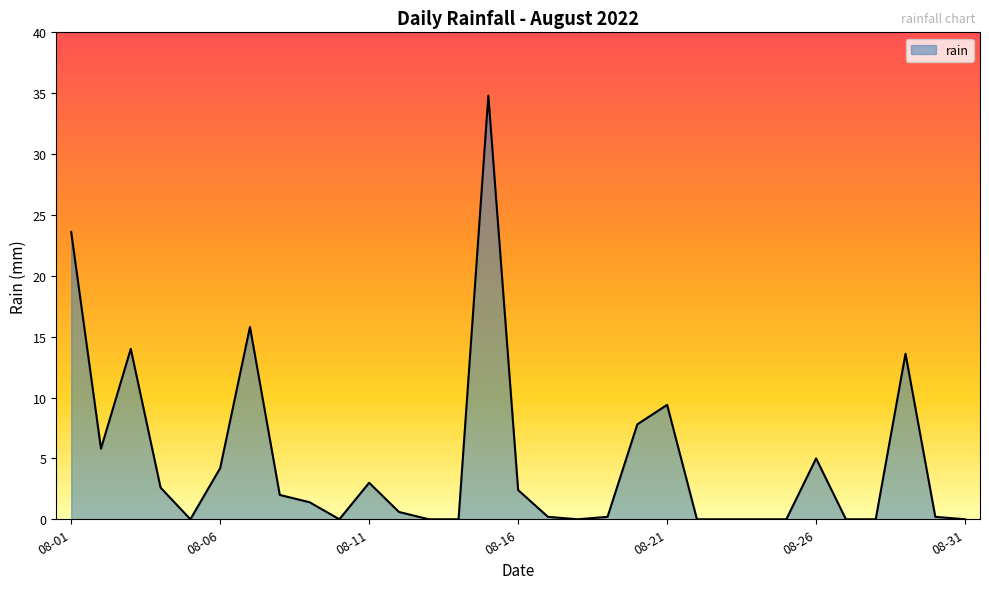

What is the greatest value displayed?

34.8